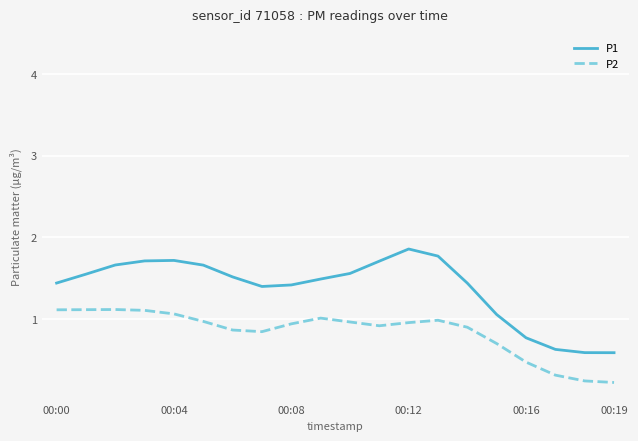

What is the difference between the second highest and second lowest values in the P1 series?

1.2